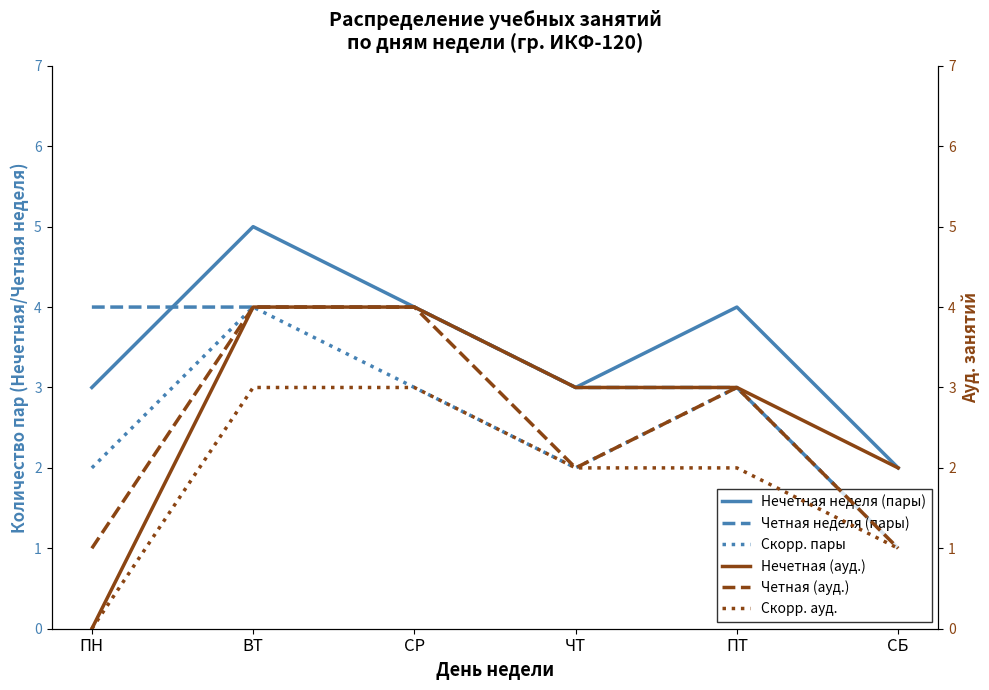

Reading left to right, extract all data points from this chart.

Нечетная неделя (пары): 3	5	4	3	4	2
Четная неделя (пары): 4	4	4	3	3	1
Скорр. пары: 2	4	3	2	3	1
Нечетная (ауд.): 0	4	4	3	3	2
Четная (ауд.): 1	4	4	2	3	1
Скорр. ауд.: 0	3	3	2	2	1